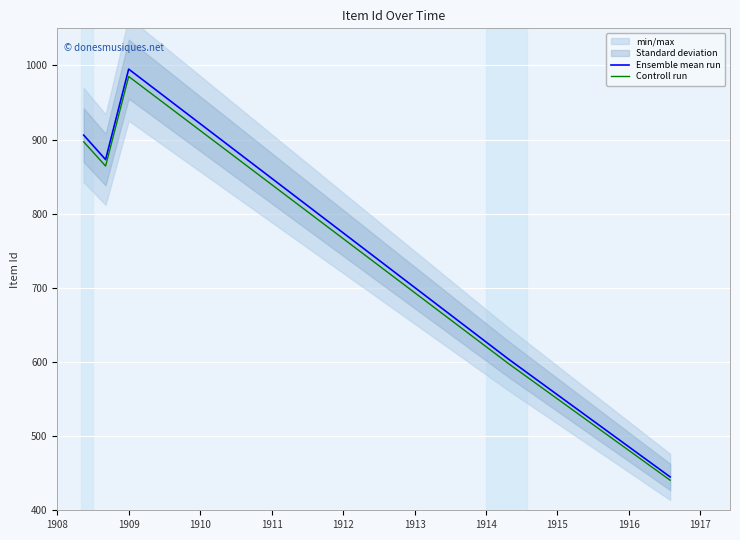

Is this an area chart (filled region under the line)?

No